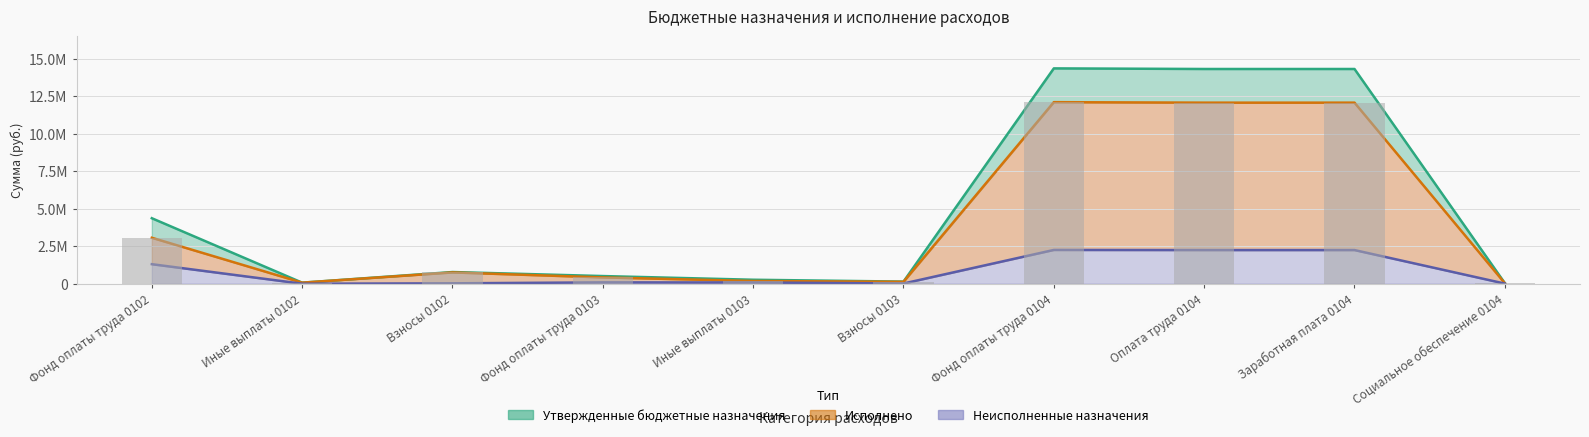

Where is Утвержденные бюджетные назначения nearest to the value 7193233?

Фонд оплаты труда 0102